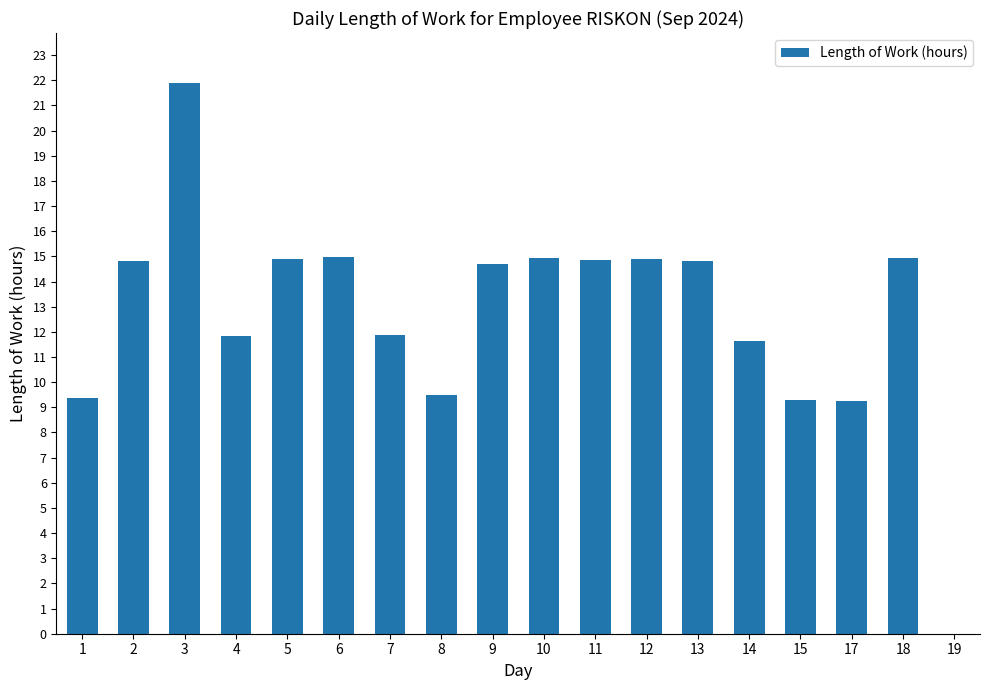

What is the sum of the values at 3 and 2?

36.7